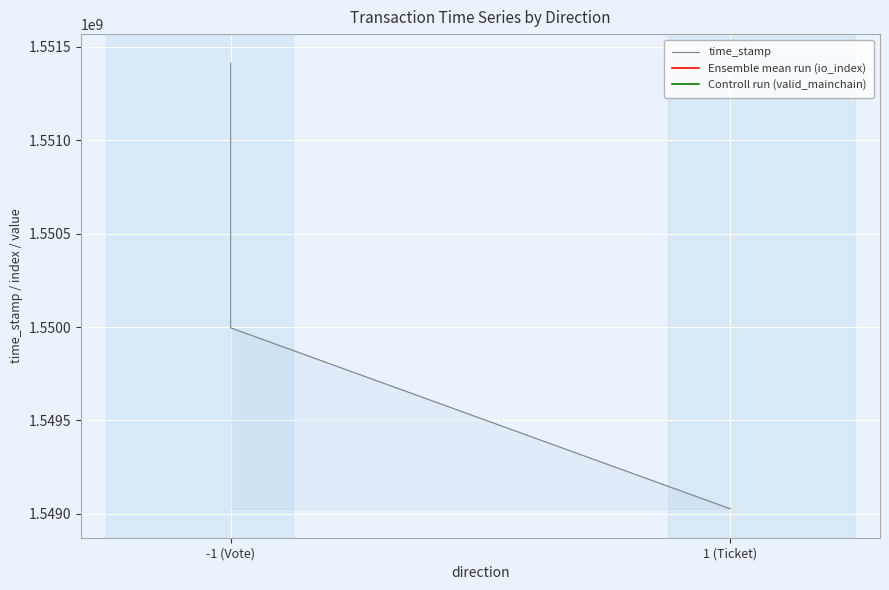

What is the value of the Controll run (valid_mainchain) point at the 1st from the left?

1